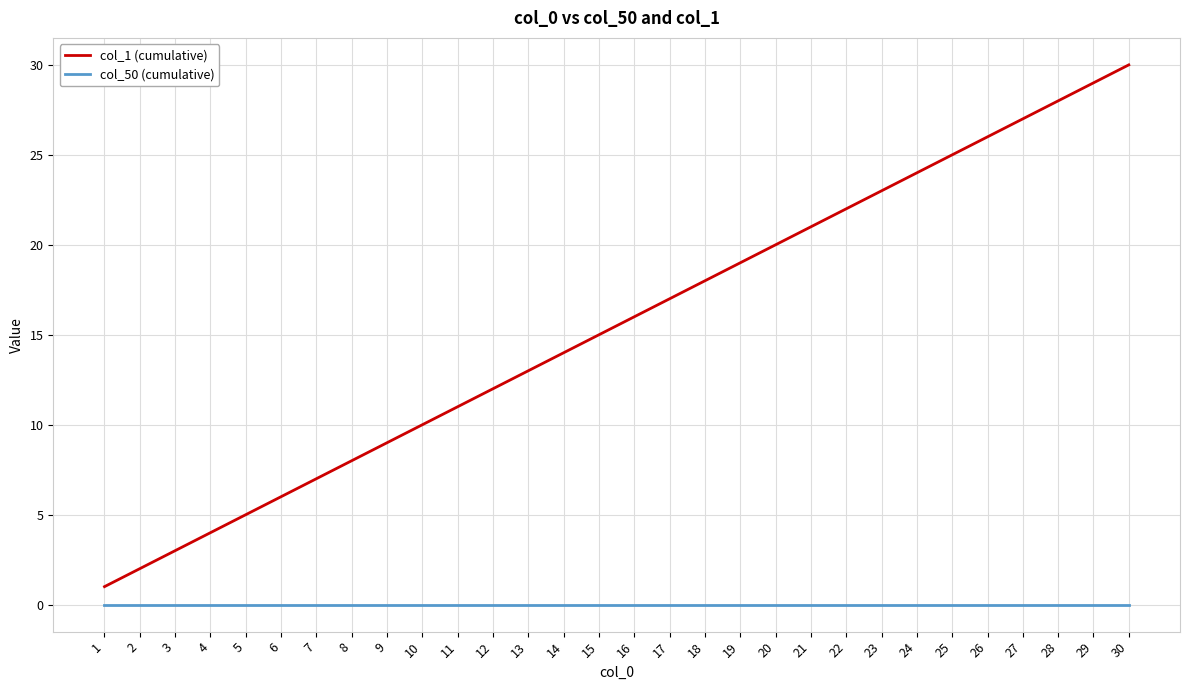

What is the total value across all series at 12?

12